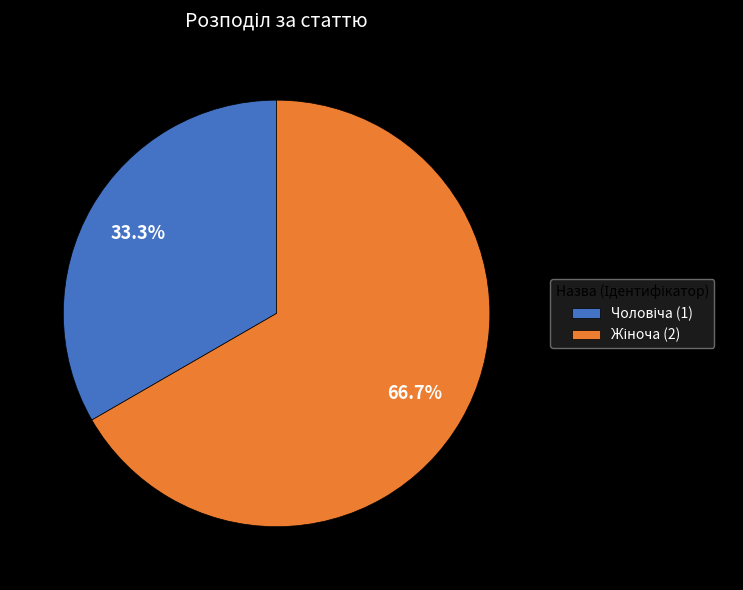

Is there any slice that represents more than half of the pie?

Yes